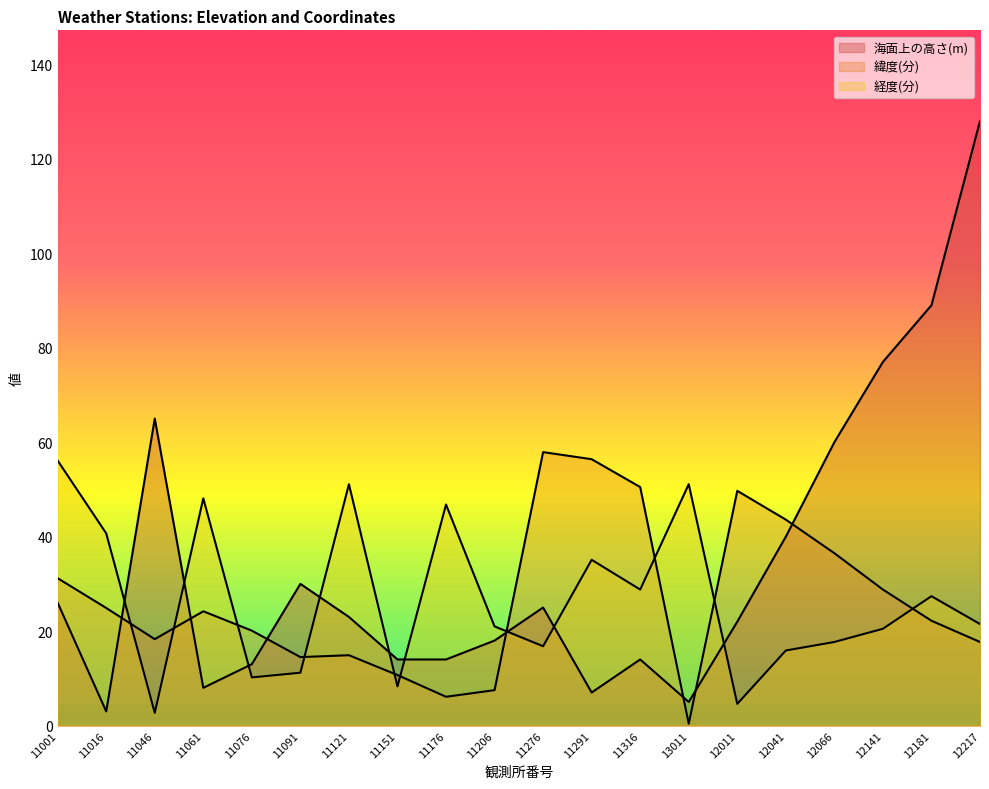

How many interior local peaks does the 海面上の高さ(m) series have?

4